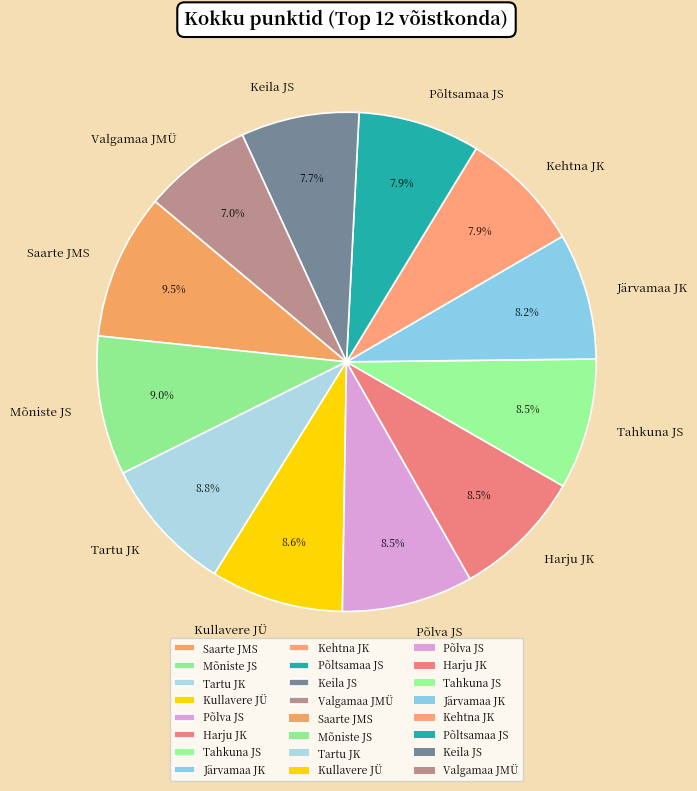

How much of the chart is everything except Kehtna JK?

92.1%